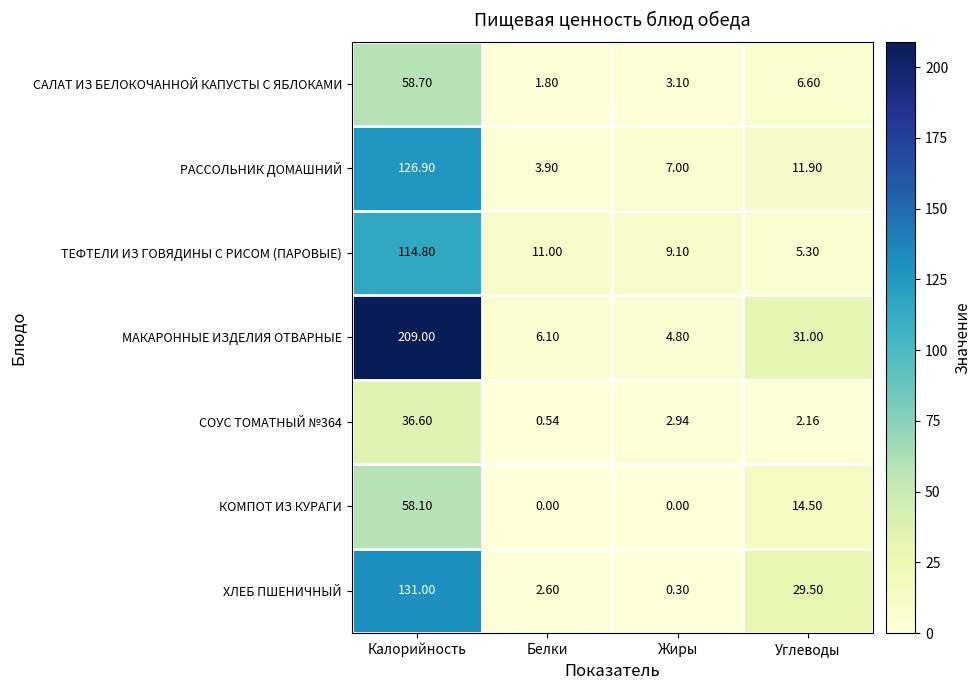

Which series has the largest total across all categories?

МАКАРОННЫЕ ИЗДЕЛИЯ ОТВАРНЫЕ